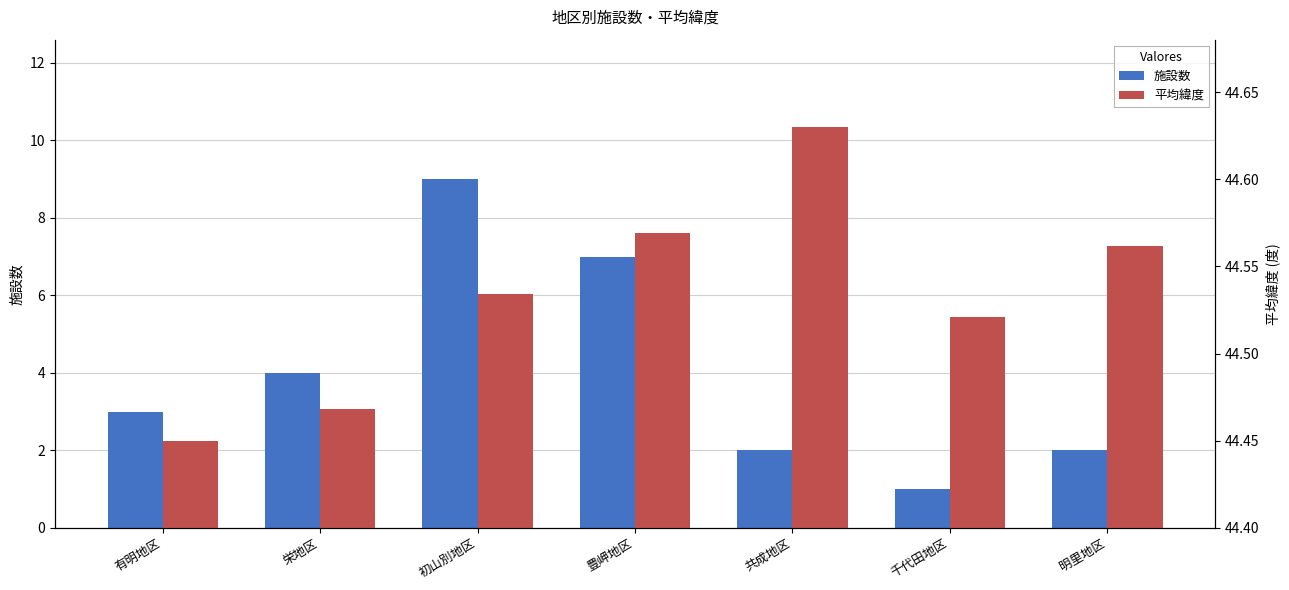

At which category is the sum across all series the highest?

初山別地区